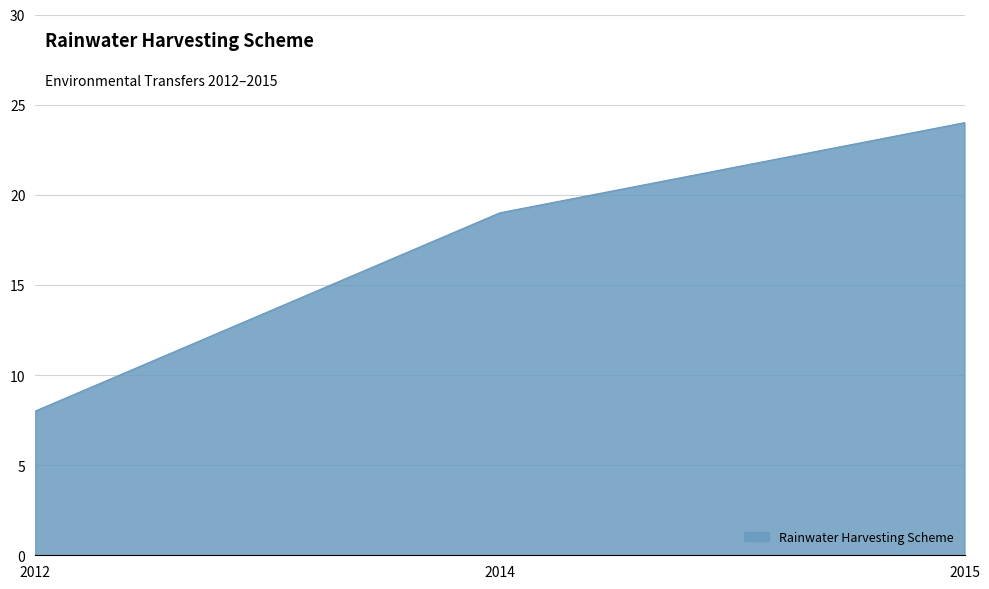

What is the smallest value displayed?

8